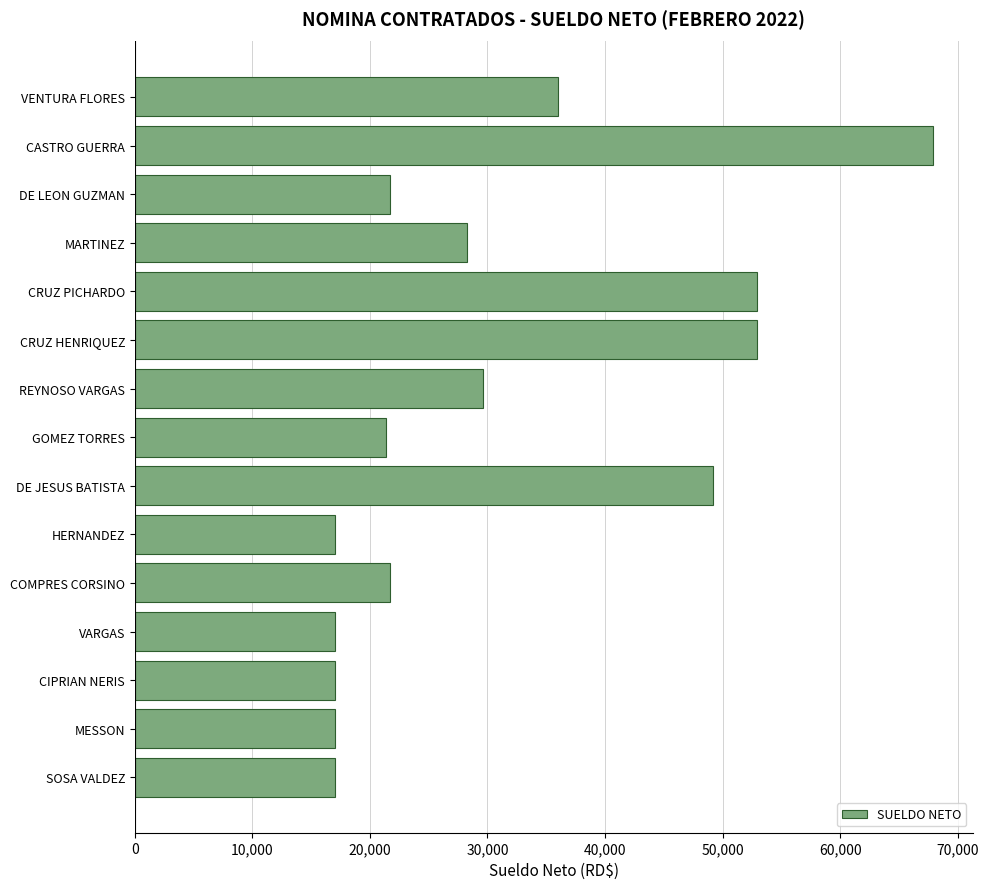

Between CASTRO GUERRA and MESSON, which is larger?

CASTRO GUERRA